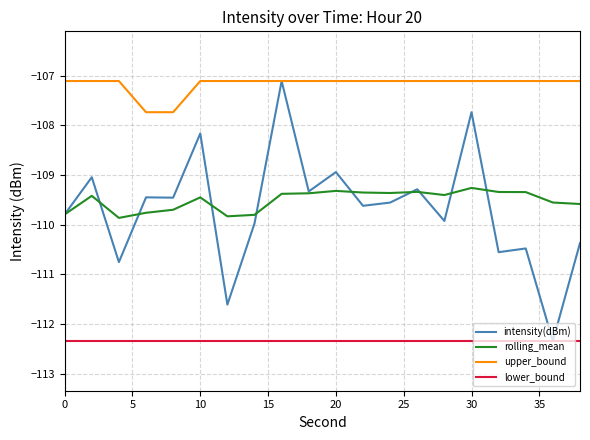

True or false: rolling_mean and upper_bound intersect in this chart.

False